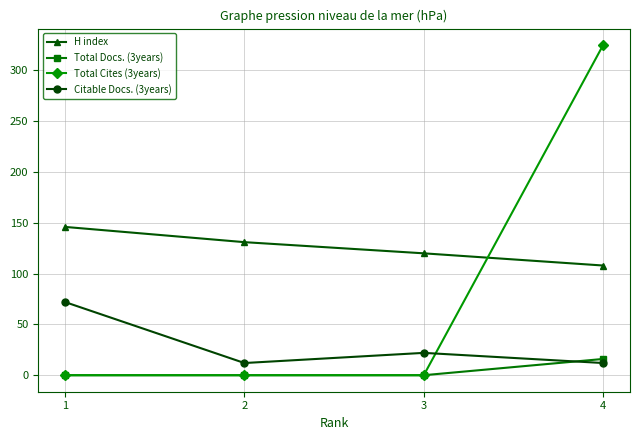

Reading left to right, list all the values displayed in this chart.

H index: 1=146	2=131	3=120	4=108
Total Docs. (3years): 1=0	2=0	3=0	4=16
Total Cites (3years): 1=0	2=0	3=0	4=325
Citable Docs. (3years): 1=72	2=12	3=22	4=12